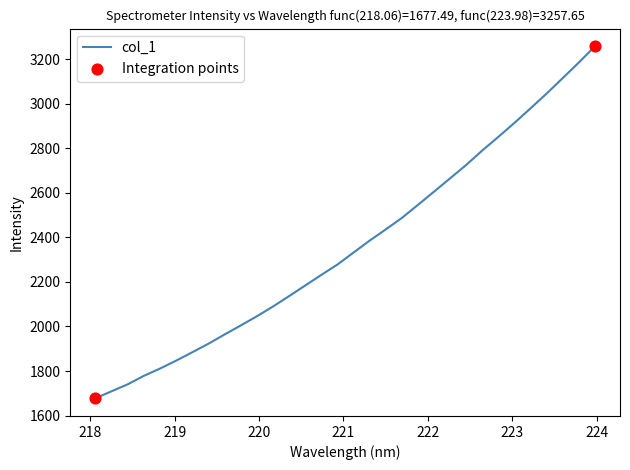

What is the minimum value shown in the chart?

1677.5